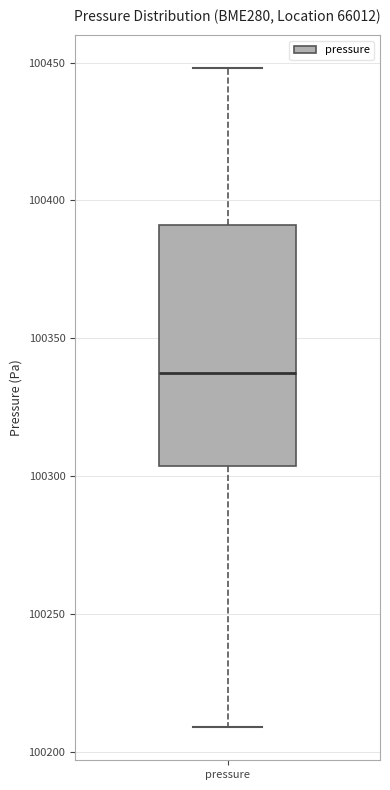

Read this box plot against the y-axis: the position of the median line, the range covered by the box, and the ends of both whiskers. The values are not printed on the chart, so give them approximately, as read against the axis.

median 100335, box 100305 to 100390, whiskers 100210 to 100450